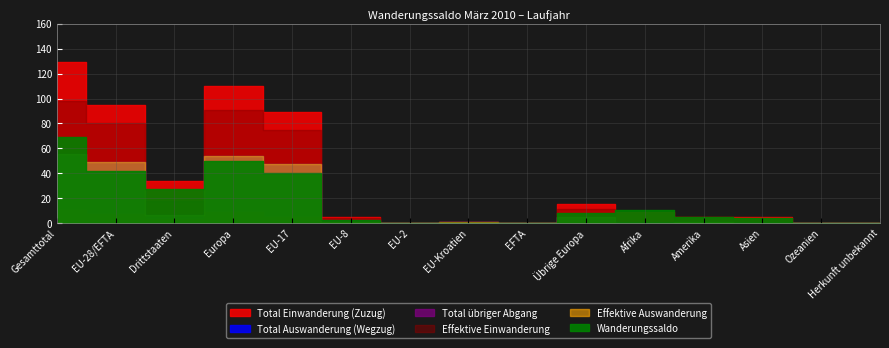

Count the Total übriger Abgang values in the range 0 to 5.

12